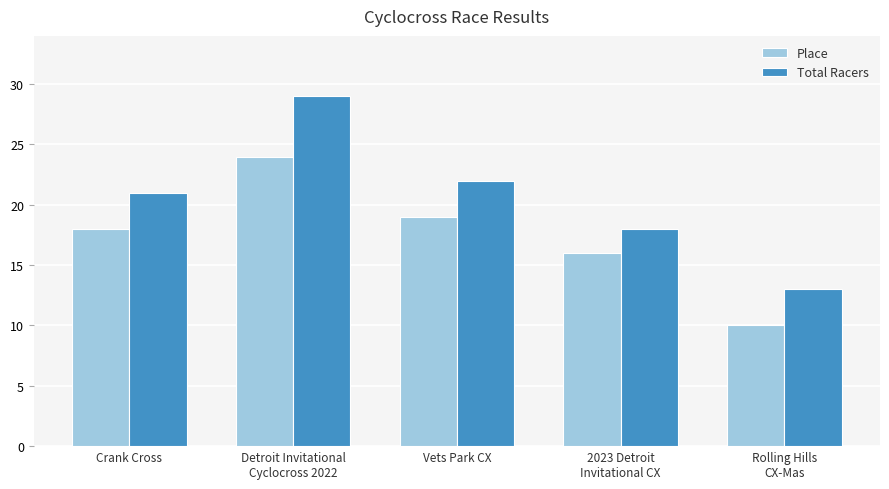

What is the maximum value shown in the chart?

29